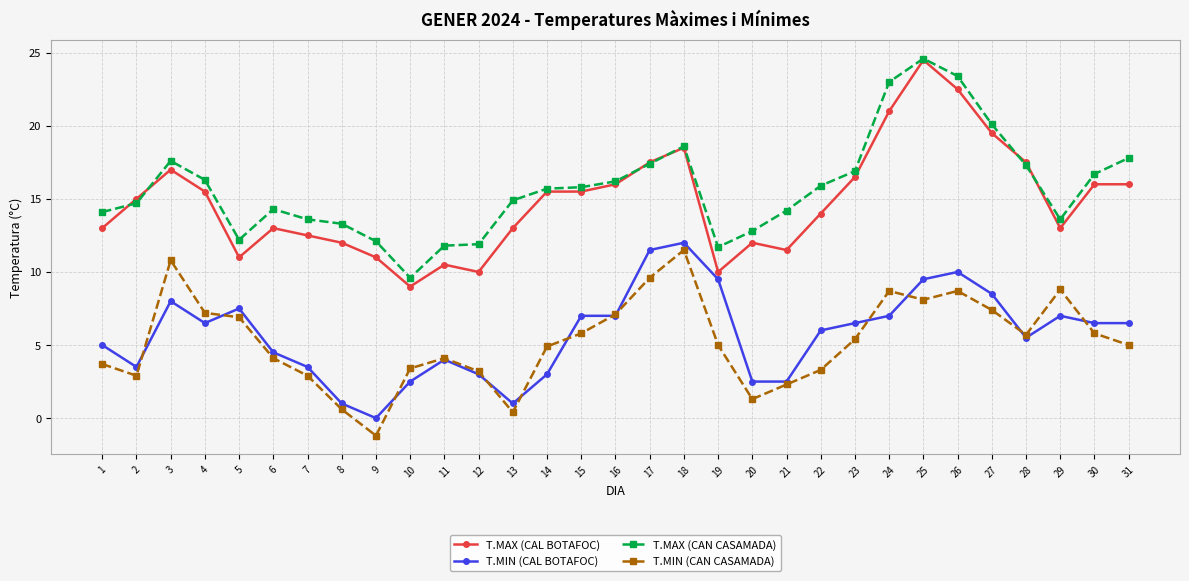

What value does the T.MIN (CAN CASAMADA) series have at 13?

0.4